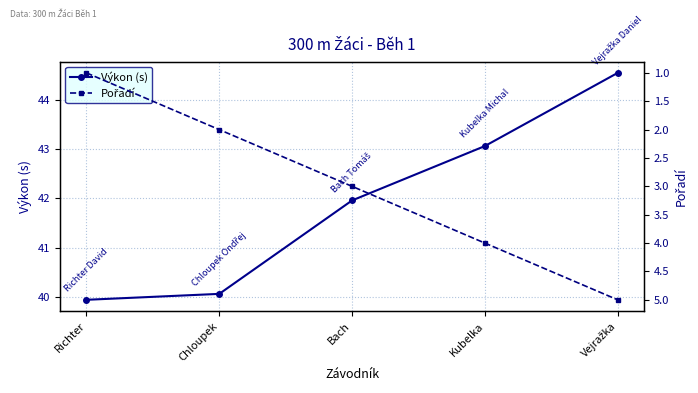

Which series changed the most between Chloupek and Vejražka?

Výkon (s)